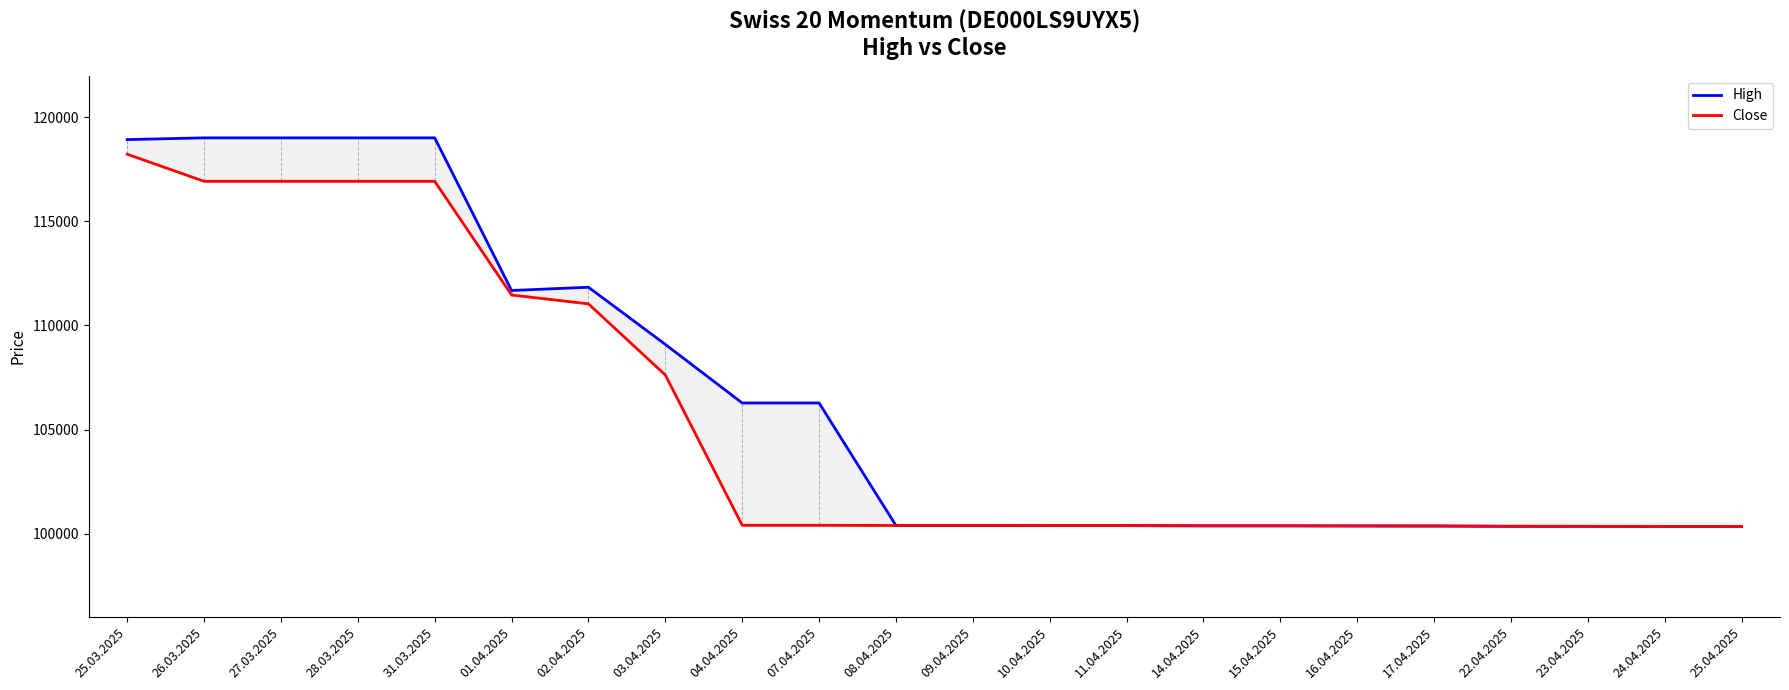

At how many categories does at least one series exceed 116027?

5